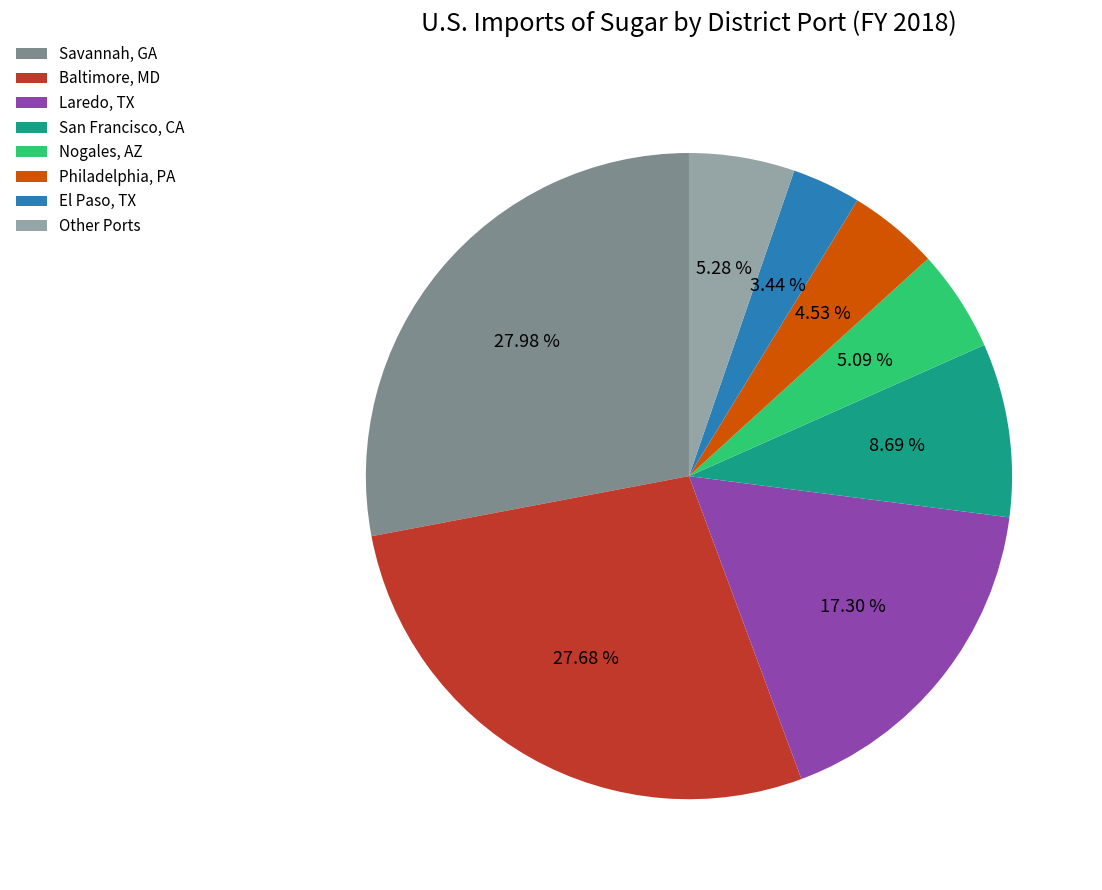

What is the smallest slice in the pie chart?

El Paso, TX